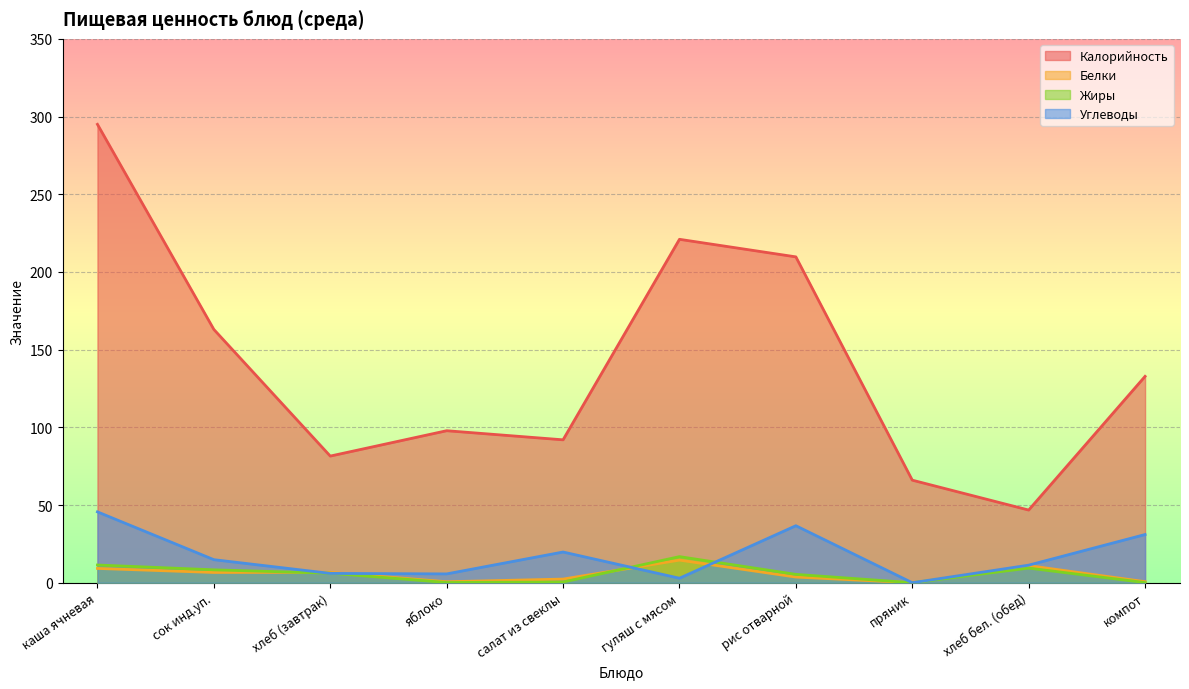

What are all the series names shown in the legend?

Калорийность, Белки, Жиры, Углеводы